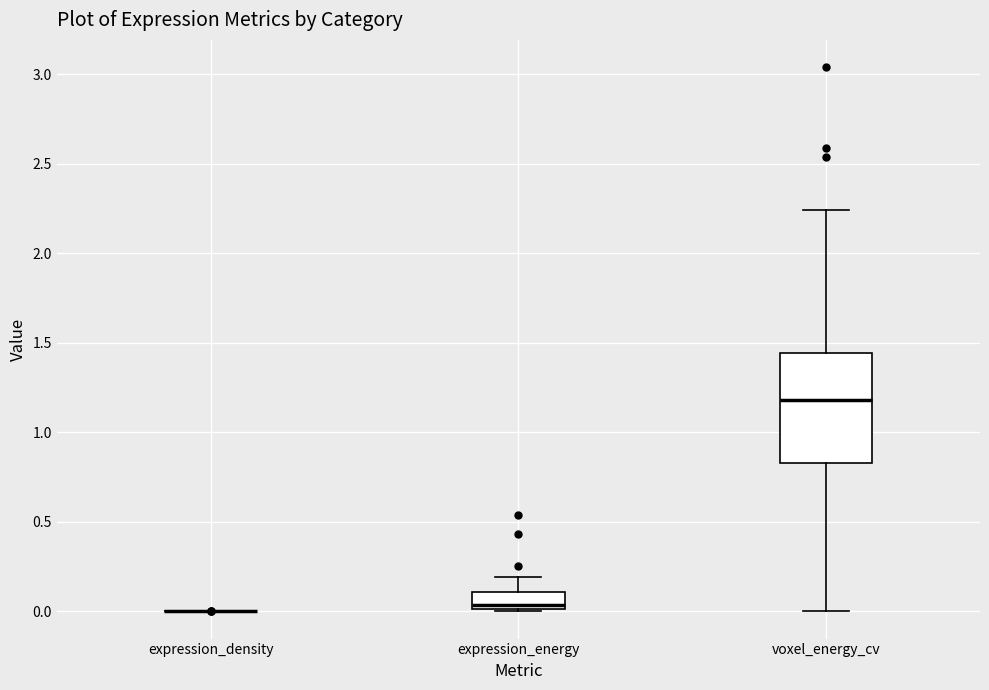

Reading left to right, read every box against the y-axis: the position of its median line, the range the box covers, and the ends of its whiskers. The values are not printed on the chart, so give them approximately, as read against the axis.

expression_density: box collapsed to a line at 0.00, whiskers 0.00 to 0.00
expression_energy: median 0.05, box 0.00 to 0.10, whiskers 0.00 (just below the box's lower edge) to 0.20
voxel_energy_cv: median 1.20, box 0.85 to 1.45, whiskers 0.00 to 2.25